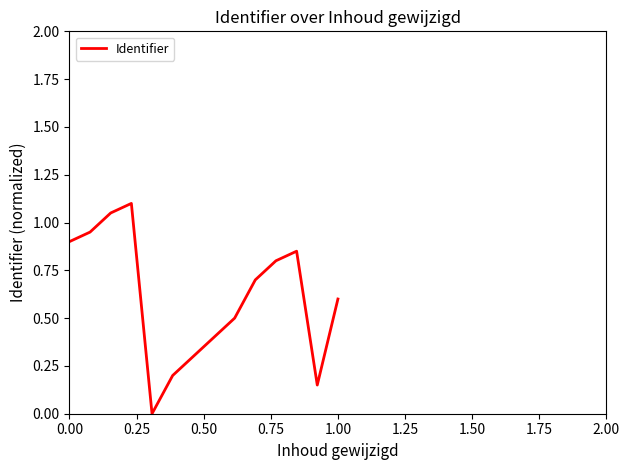

How many lines are shown in the chart?

1